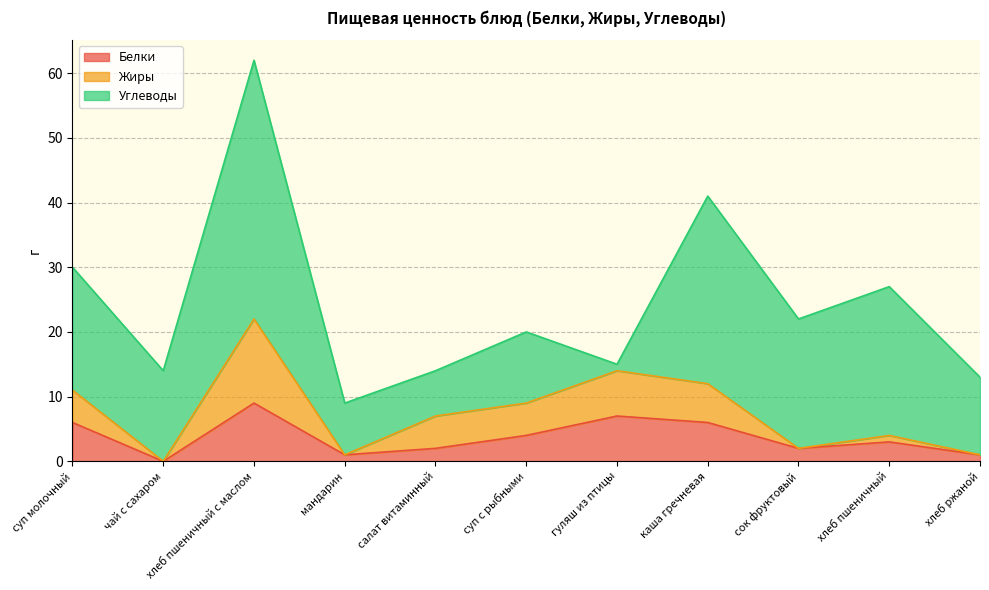

The value of Белки at салат витаминный is 2. True or false?

True